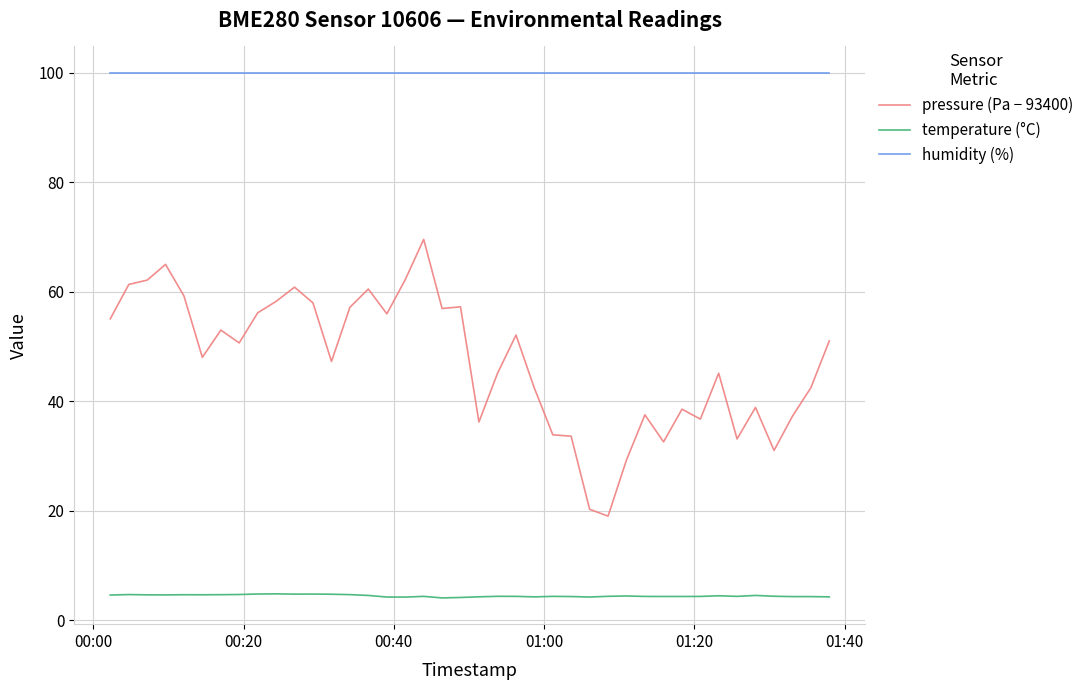

What is the minimum value shown in the chart?

4.1